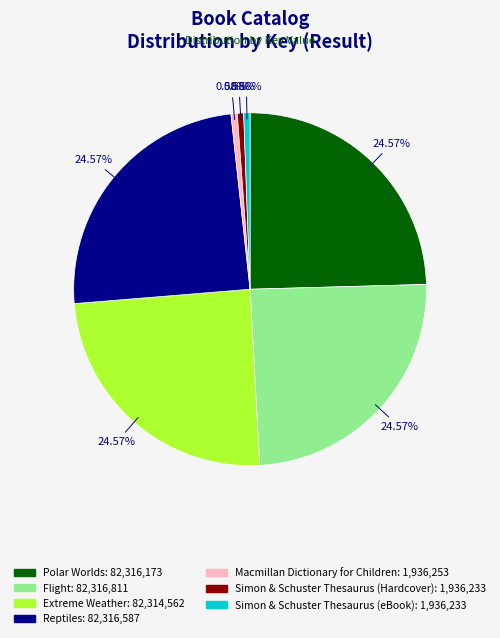

Count the number of slices in the pie.

7